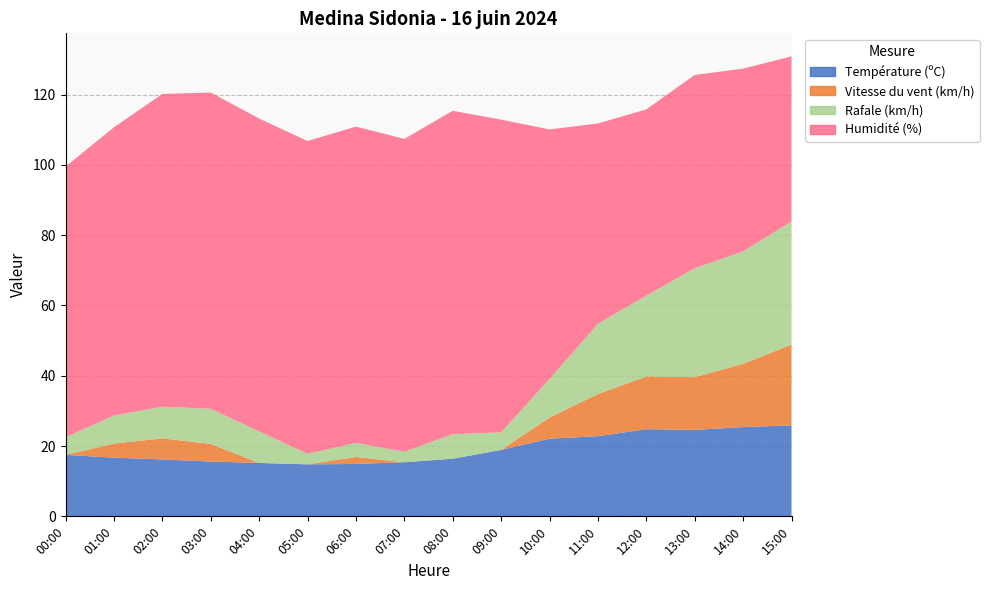

Reading left to right, extract all data points from this chart.

Température (ºC): 17.5	16.7	16.2	15.6	15.2	14.8	14.9	15.4	16.4	18.9	22.1	22.8	24.8	24.6	25.4	25.9
Vitesse du vent (km/h): 0.0	4.0	6.0	5.0	0.0	0.0	2.0	0.0	0.0	0.0	6.0	12.0	15.0	15.0	18.0	23.0
Rafale (km/h): 5.0	8.0	9.0	10.0	9.0	3.0	4.0	3.0	7.0	5.0	11.0	20.0	23.0	31.0	32.0	35.0
Humidité (%): 77.0	82.0	89.0	90.0	89.0	89.0	90.0	89.0	92.0	89.0	71.0	57.0	53.0	55.0	52.0	47.0